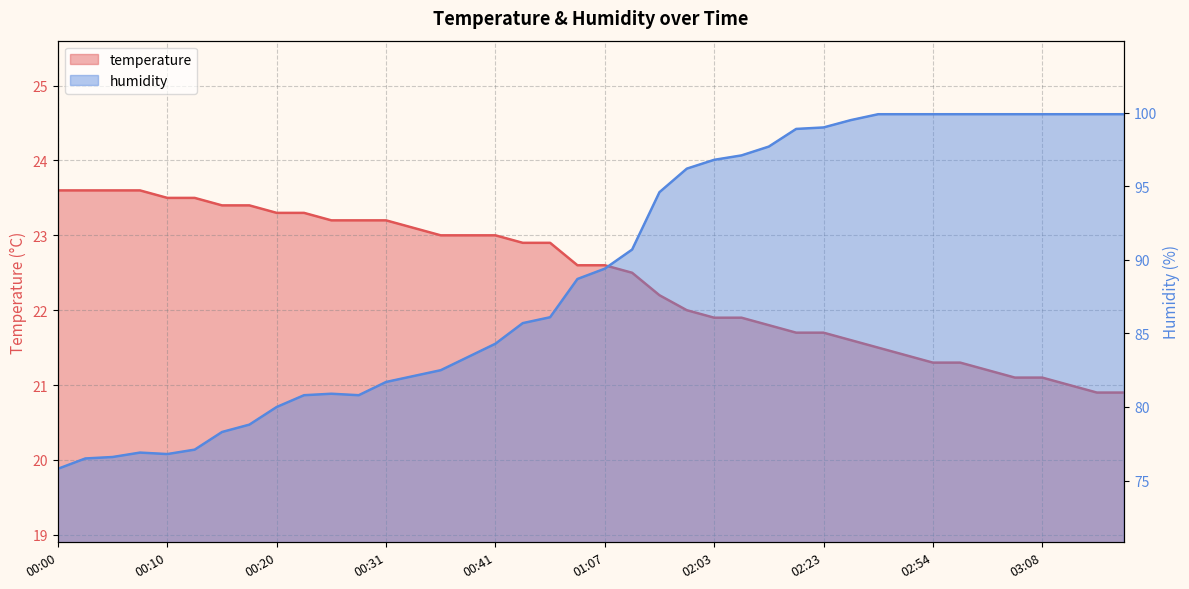

At 02:00, list the series in order from largest to smallest.

humidity, temperature